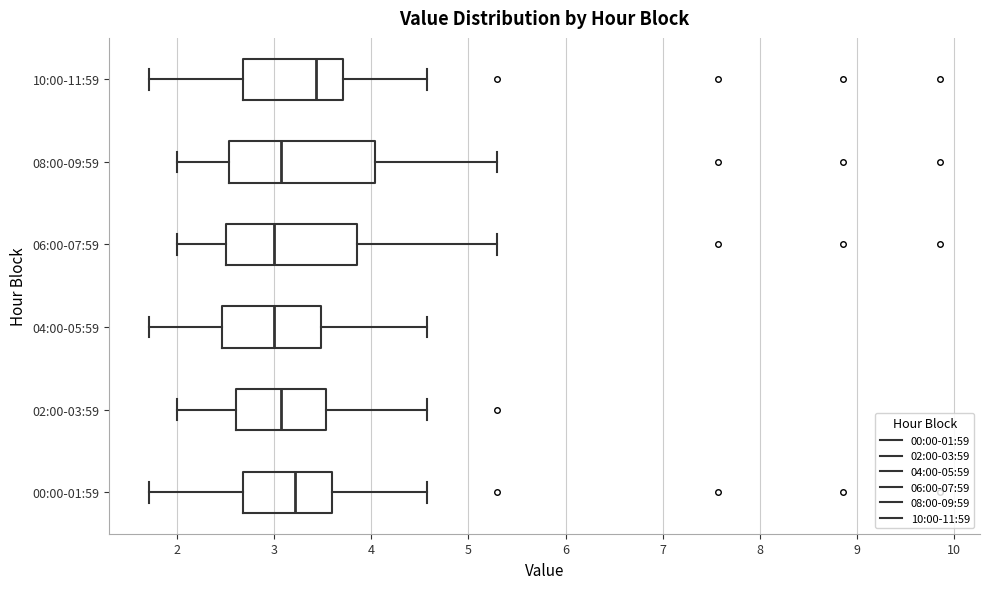

Reading bottom to top, transcribe this box plot: for each box, give where its median line is, the range the box spans, and where its two whiskers end, as read against the x-axis. The values are not printed on the chart, so give them approximately, as read against the axis.

00:00-01:59: median 3.2, box 2.7 to 3.6, whiskers 1.7 to 4.6
02:00-03:59: median 3.1, box 2.6 to 3.5, whiskers 2.0 to 4.6
04:00-05:59: median 3.0, box 2.5 to 3.5, whiskers 1.7 to 4.6
06:00-07:59: median 3.0, box 2.5 to 3.9, whiskers 2.0 to 5.3
08:00-09:59: median 3.1, box 2.5 to 4.0, whiskers 2.0 to 5.3
10:00-11:59: median 3.4, box 2.7 to 3.7, whiskers 1.7 to 4.6